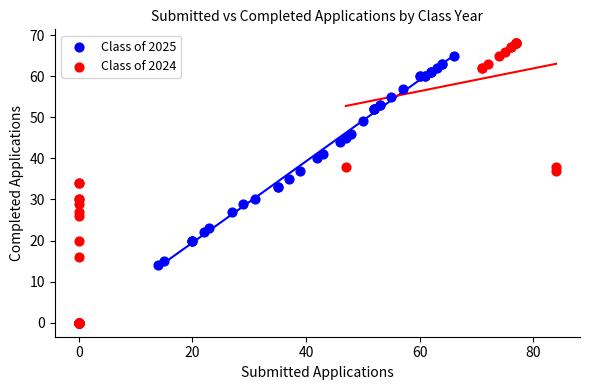

Which series has the largest Y range (max minus min)?

Class of 2024